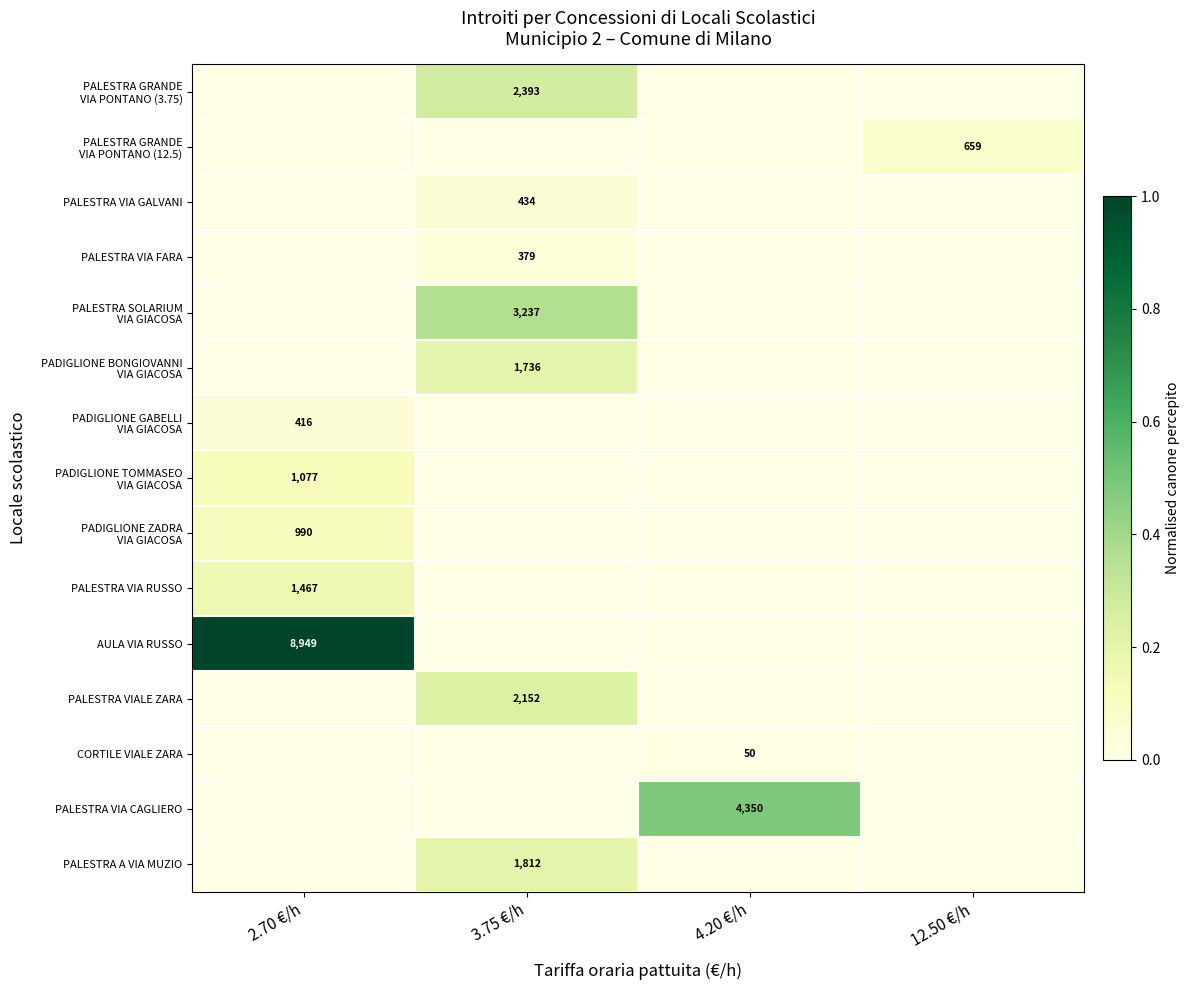

What is the spread (max minus min) of values at 12.50 €/h?

0.1